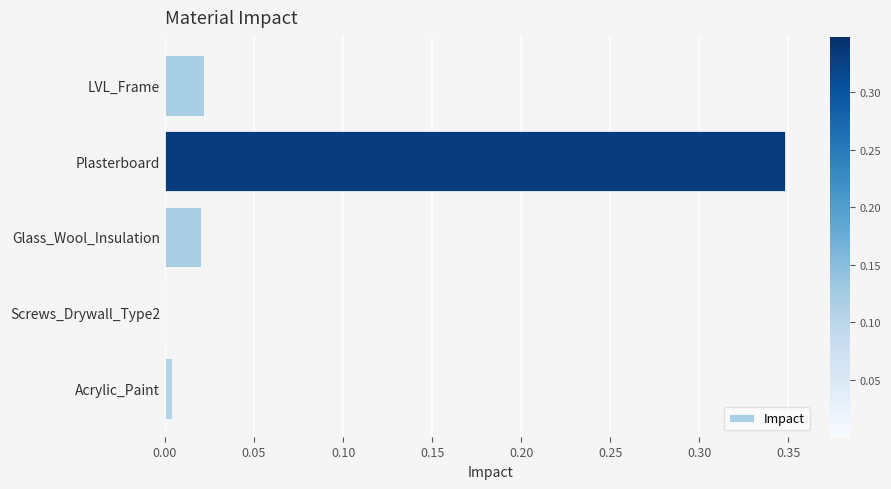

What is the change in value from LVL_Frame to Plasterboard?

+0.3